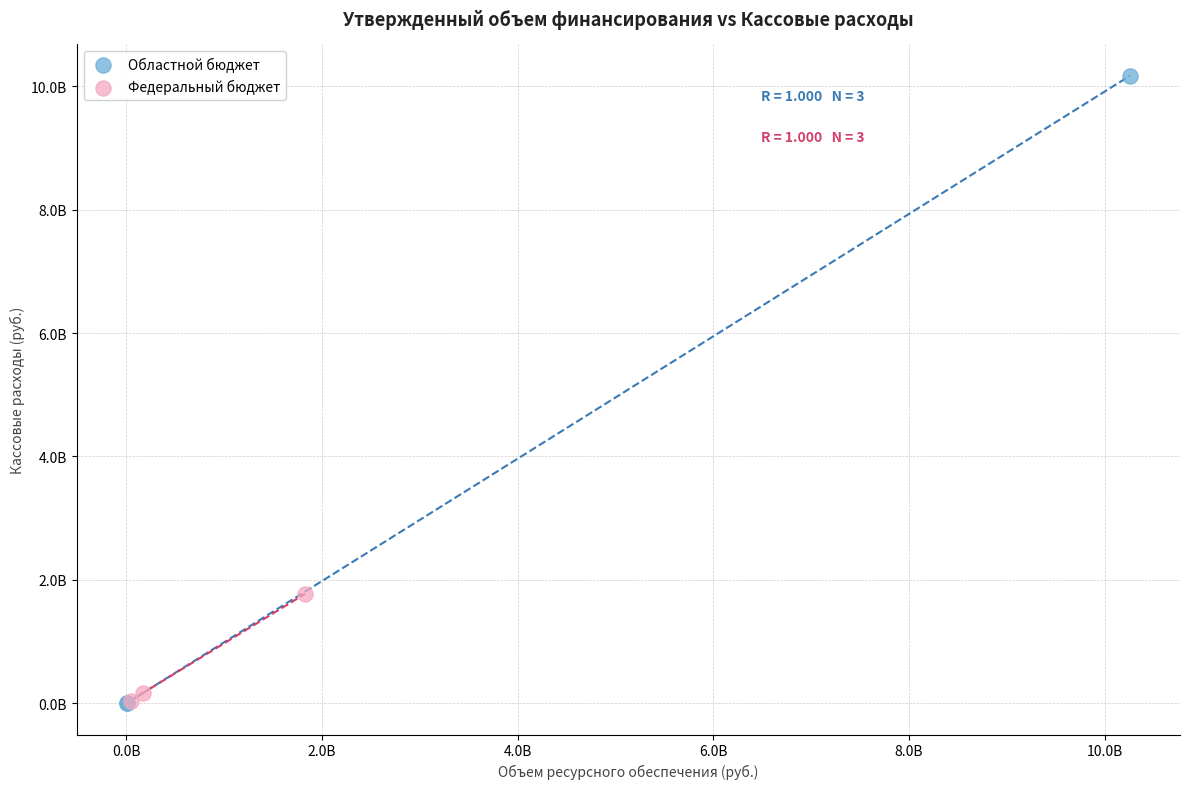

What are all the series names shown in the legend?

Областной бюджет, Федеральный бюджет